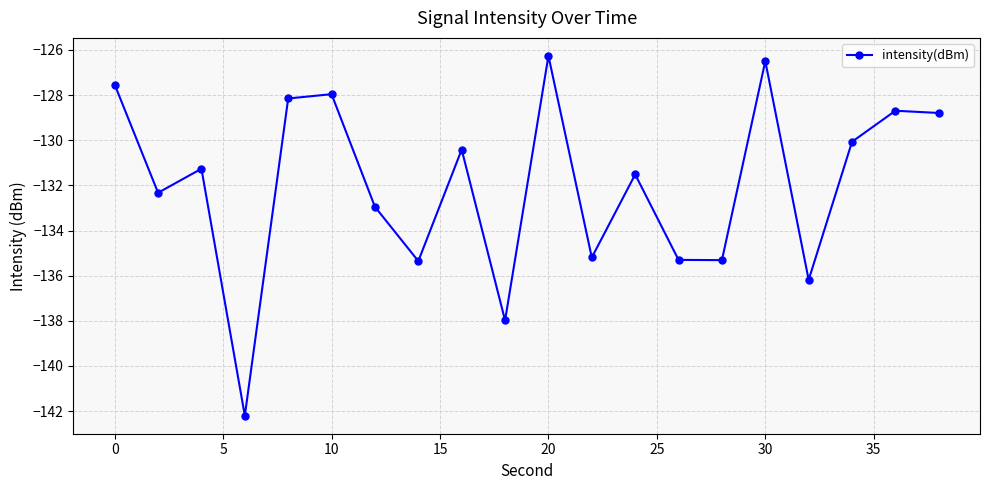

How many interior local valleys (lower than both neighbors) does the data have?

7